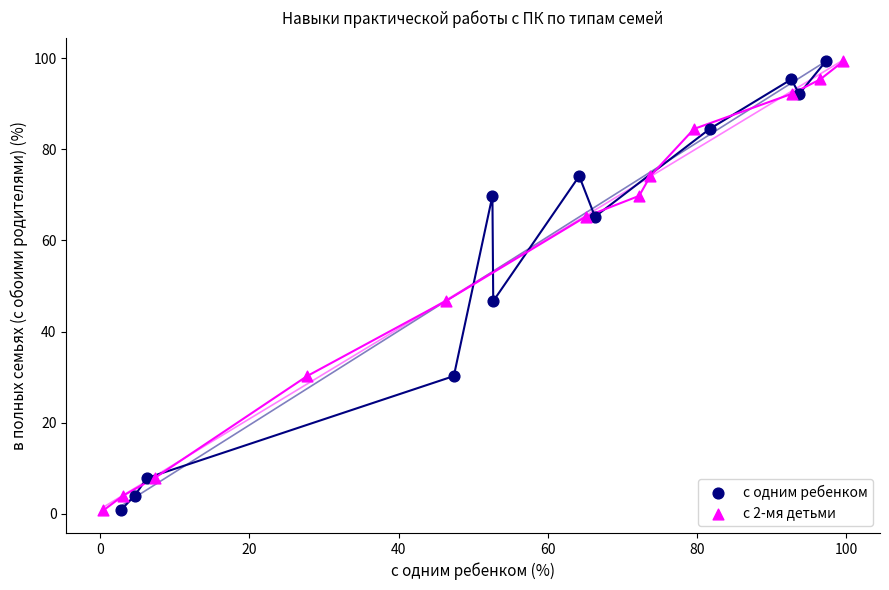

What are all the series names shown in the legend?

с одним ребенком, с 2-мя детьми